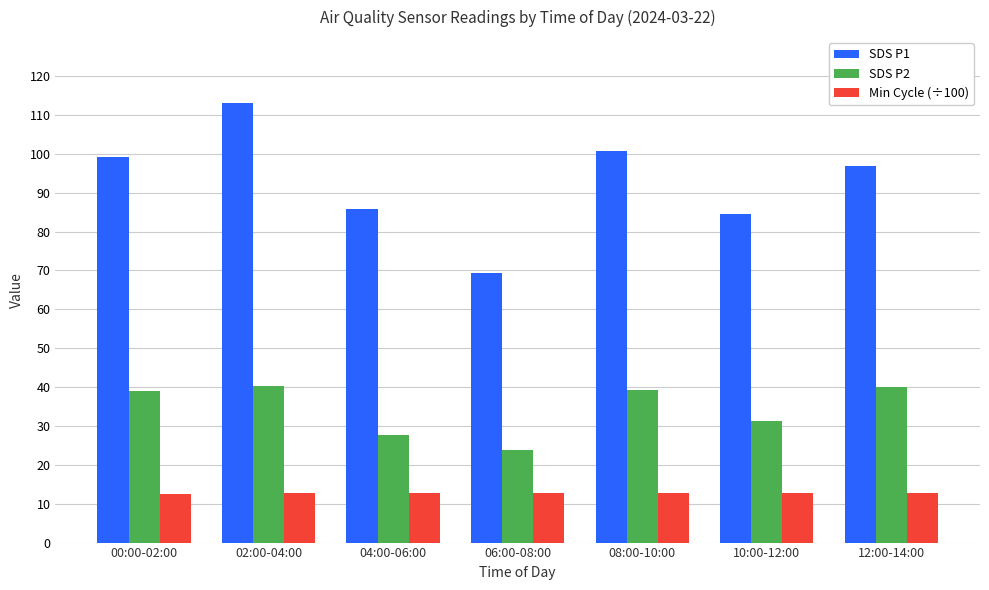

Which category has the highest value across all series?

02:00-04:00